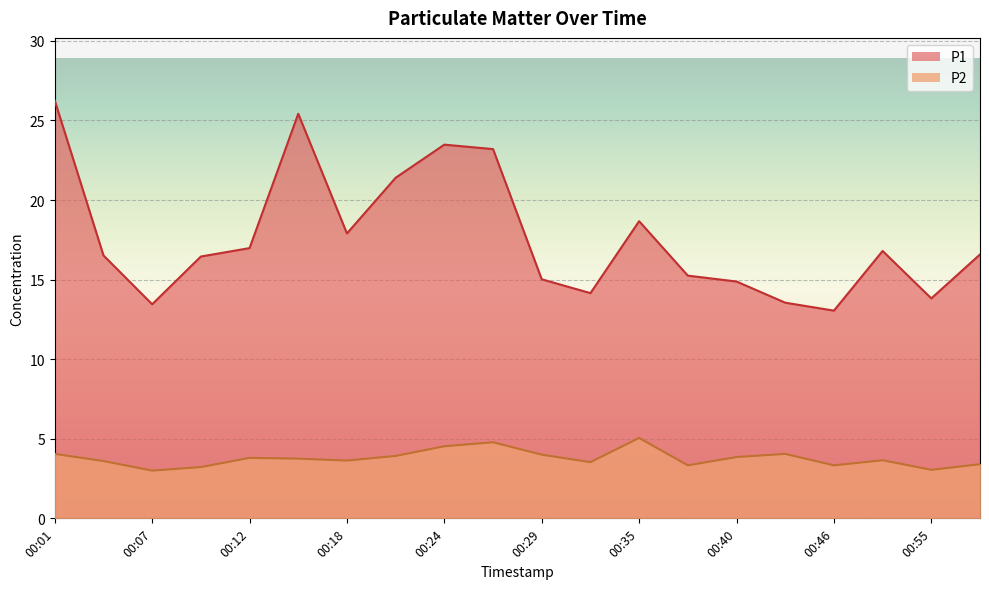

At how many categories does at least one series exceed 23?

4